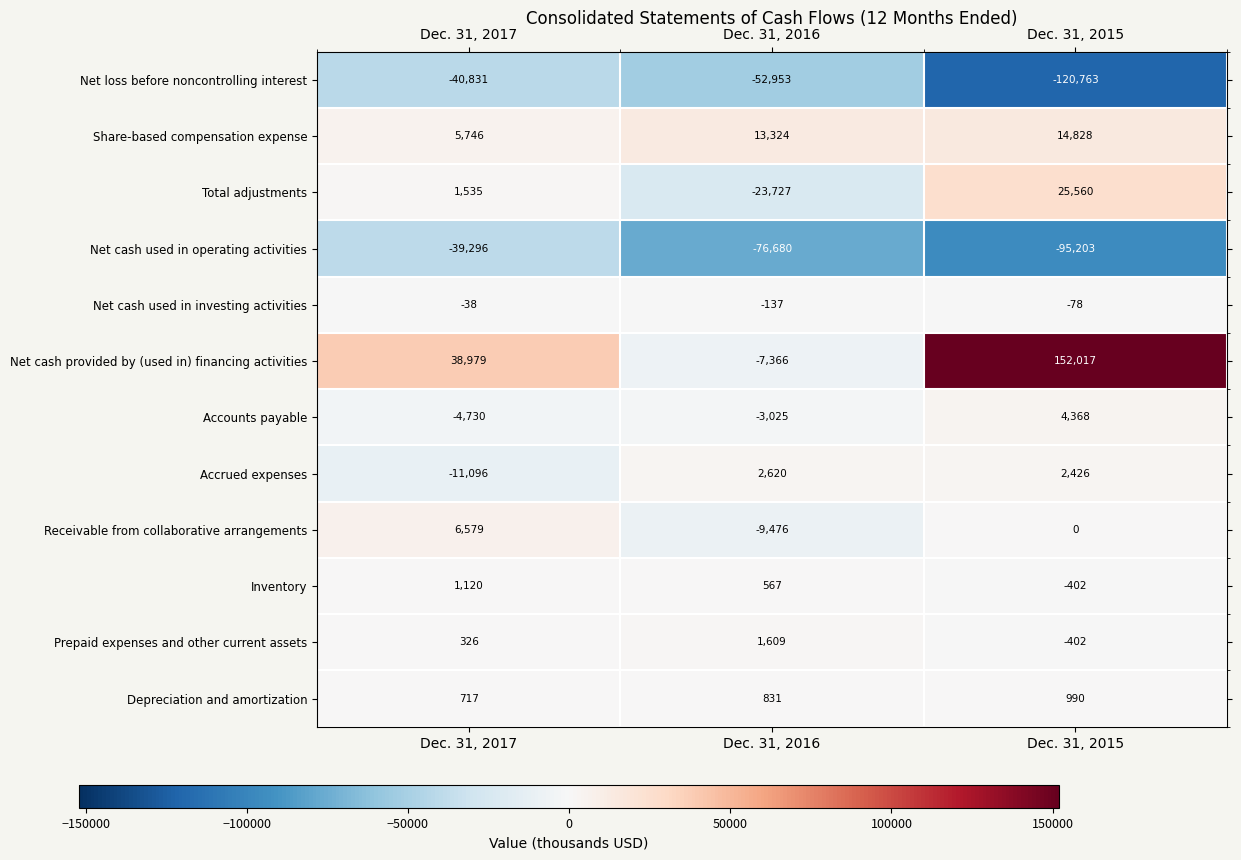

What is the sum of all Net loss before noncontrolling interest values?

-214547